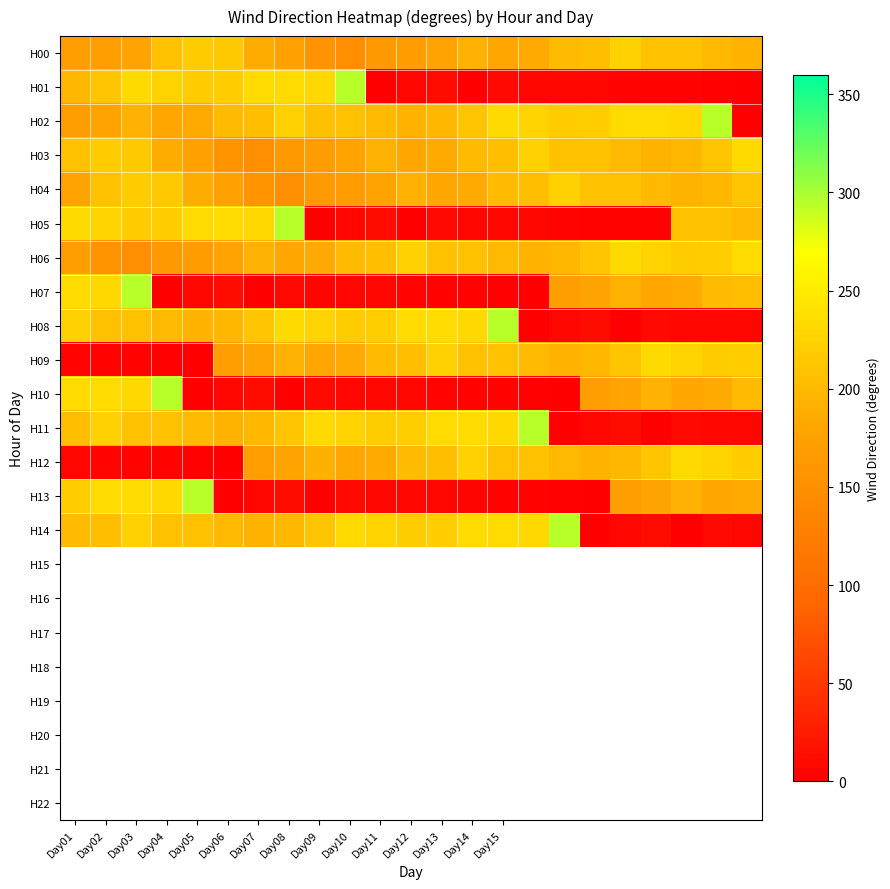

Which series has the largest range (max minus min)?

H01